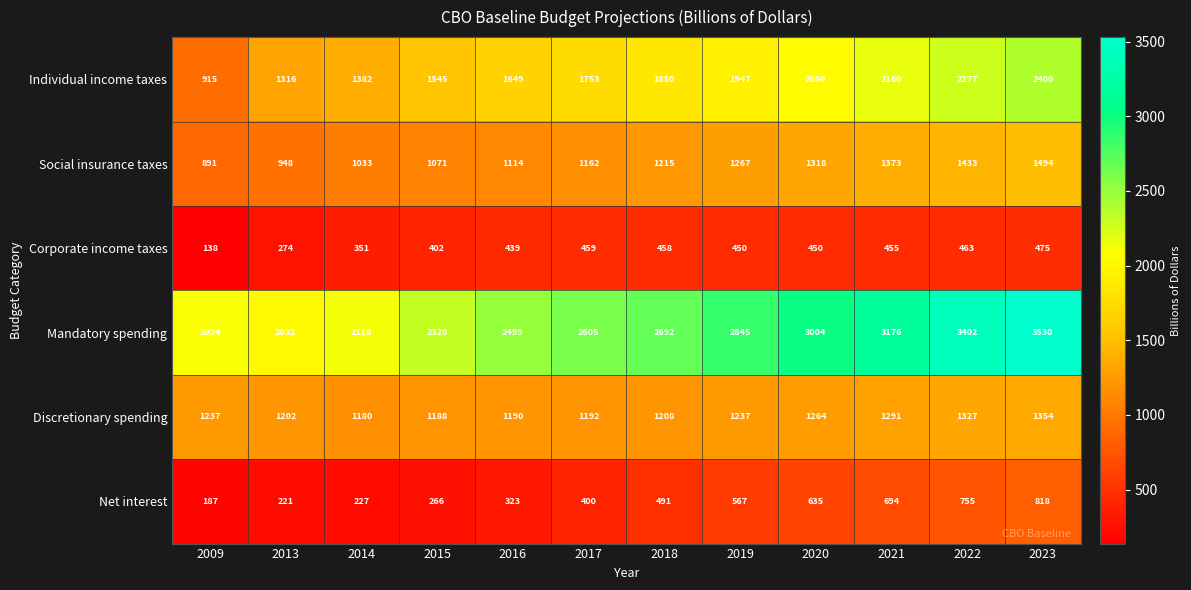

What value does the Mandatory spending series have at 2018?

2692